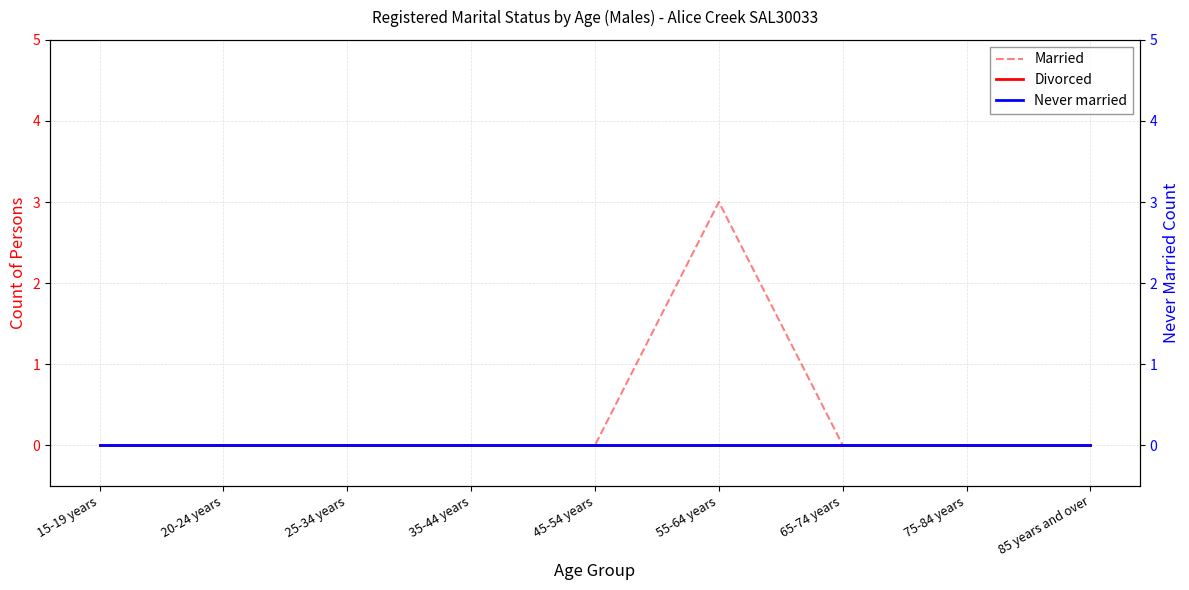

What are all the series names shown in the legend?

Married, Divorced, Never married